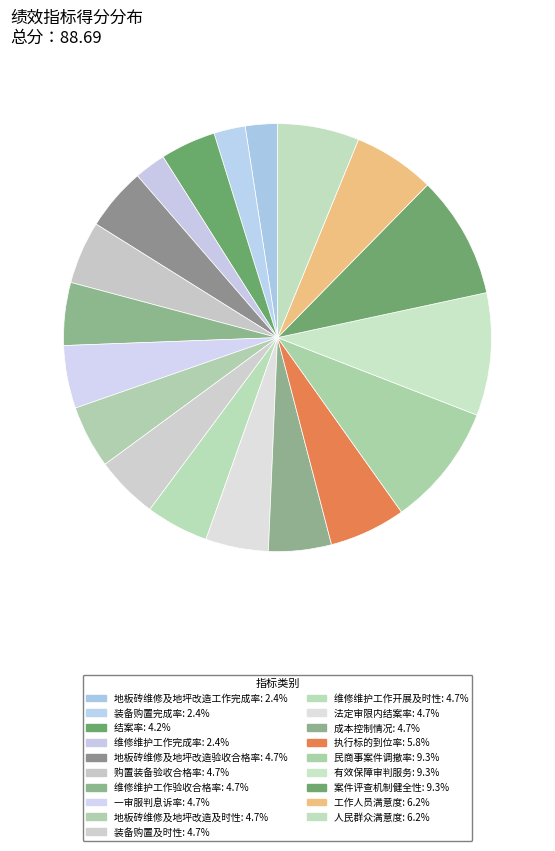

What is the total percentage of 维修维护工作完成率 and 装备购置完成率?

4.7%